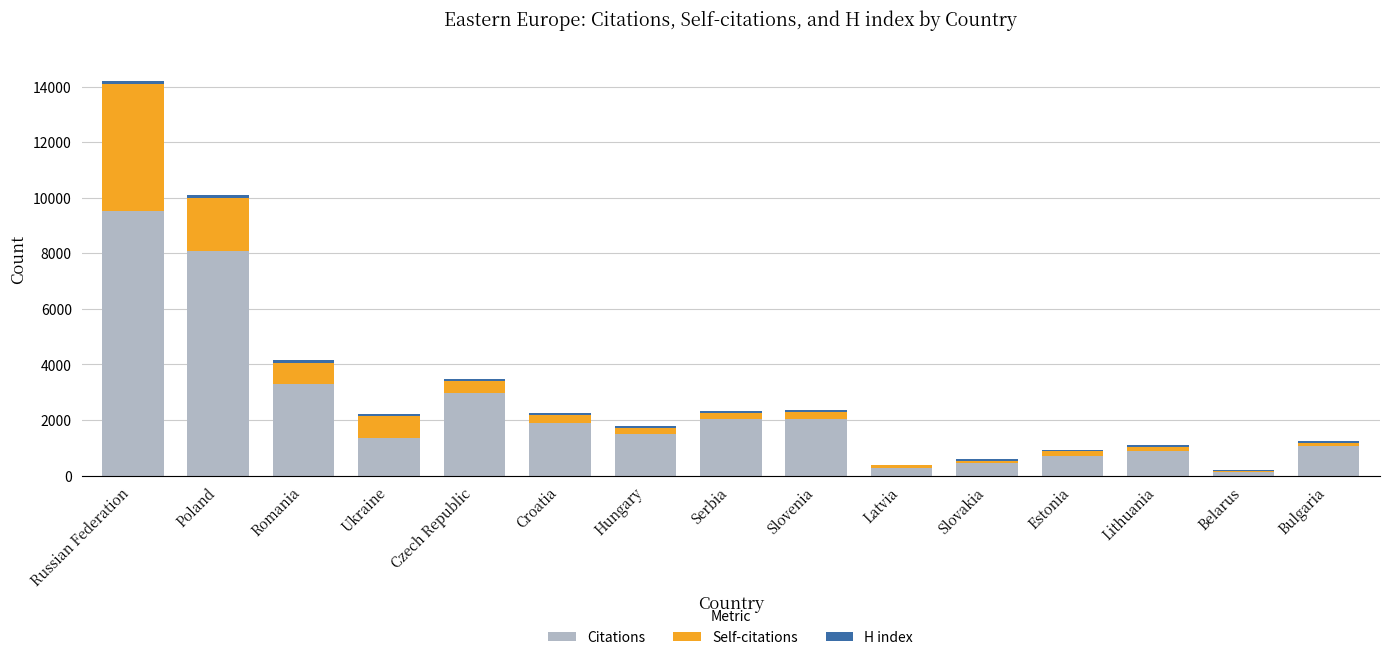

At which category is the sum across all series the highest?

Russian Federation